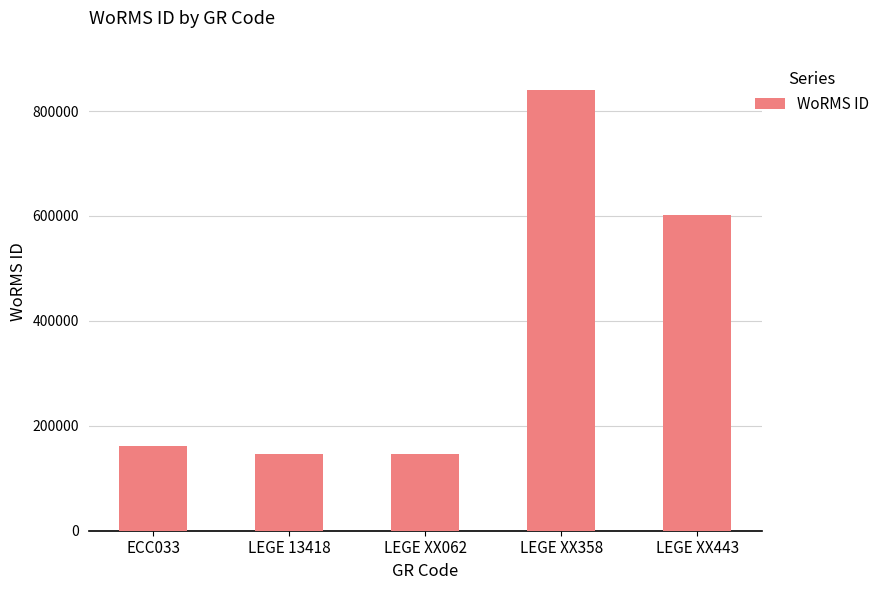

How many distinct data groups are displayed?

1